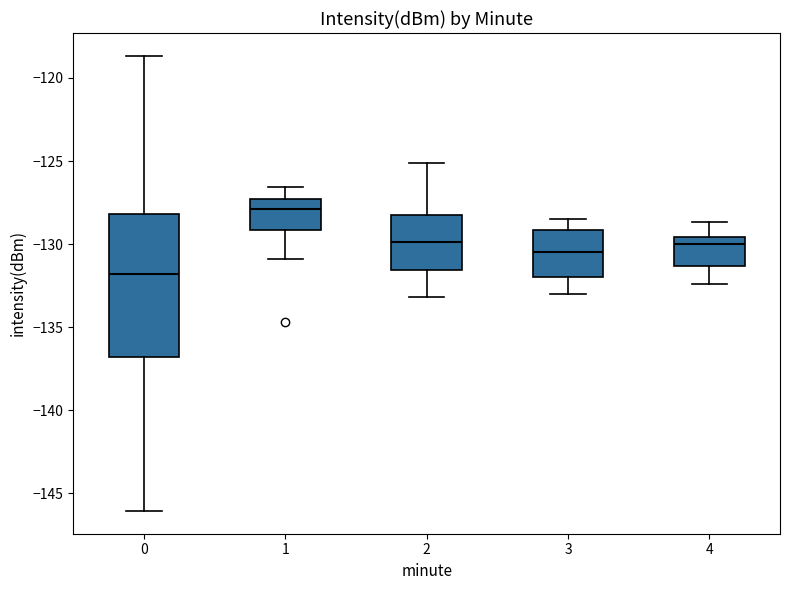

Reading left to right, transcribe this box plot: for each box, give where its median line is, the range the box spans, and where its two whiskers end, as read against the y-axis. The values are not printed on the chart, so give them approximately, as read against the axis.

0: median -132.0, box -137.0 to -128.0, whiskers -146.0 to -118.5
1: median -128.0, box -129.0 to -127.5, whiskers -131.0 to -126.5
2: median -130.0, box -131.5 to -128.0, whiskers -133.0 to -125.0
3: median -130.5, box -132.0 to -129.0, whiskers -133.0 to -128.5
4: median -130.0, box -131.5 to -129.5, whiskers -132.5 to -128.5